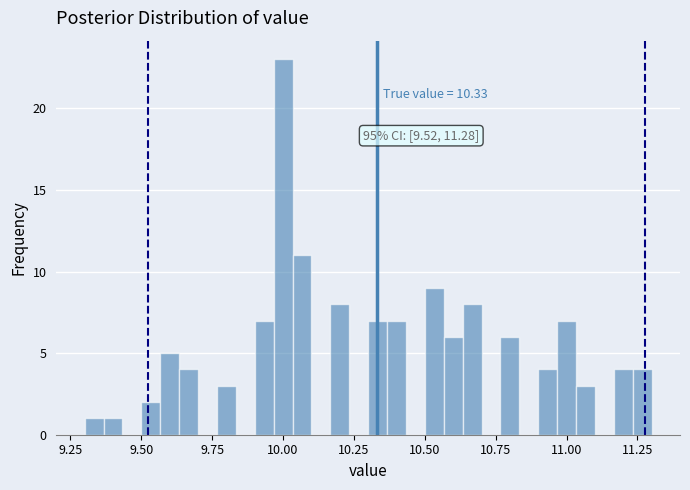

Around what value on the x-axis is the tallest bar? Give the approximate position of its centre, as read against the axis.

10.00